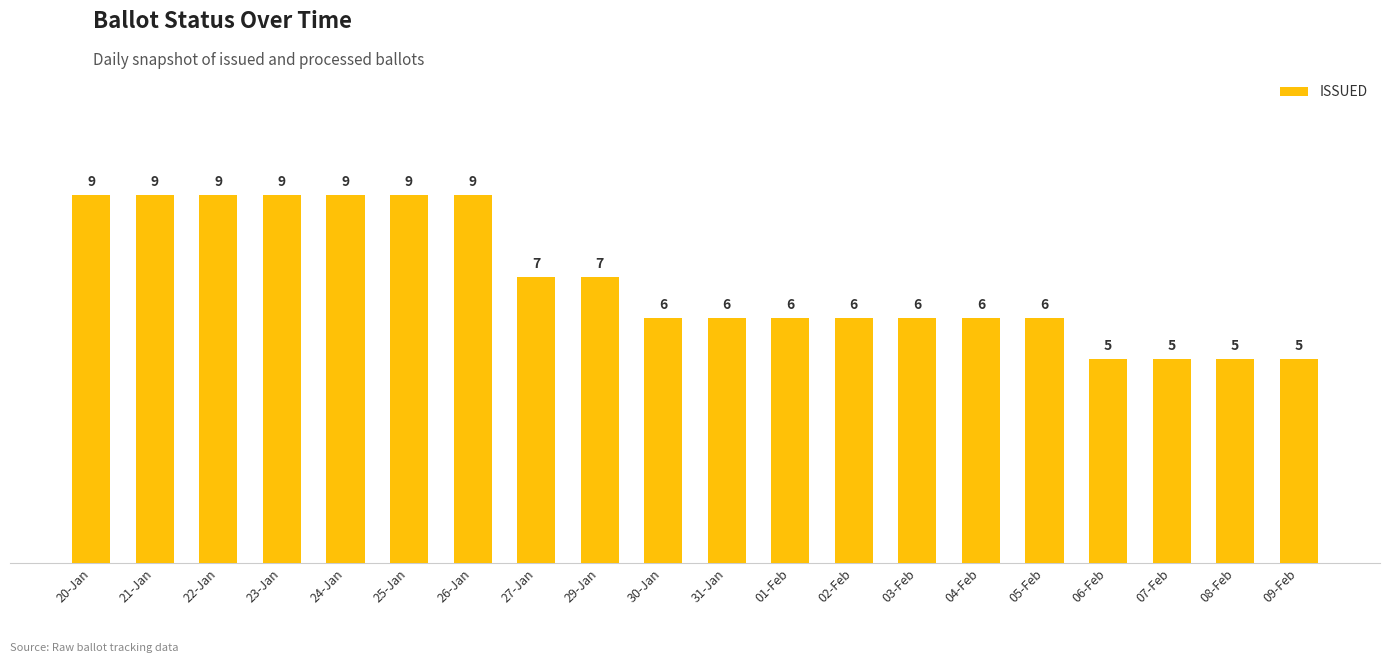

What is the greatest value displayed?

9